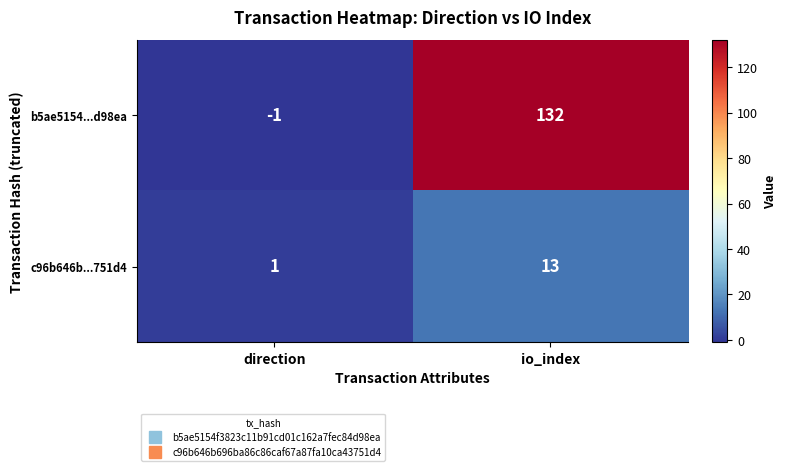

The c96b646b...751d4 series shows 13 at io_index. True or false?

True